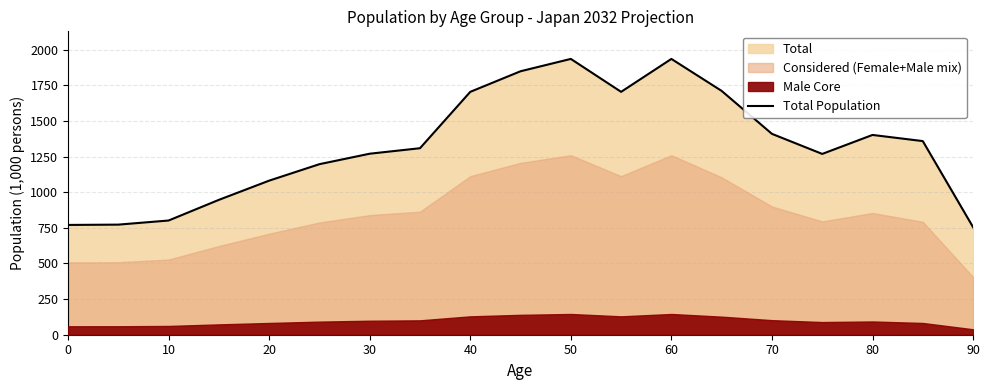

What is the minimum value for Total Population?

755.0